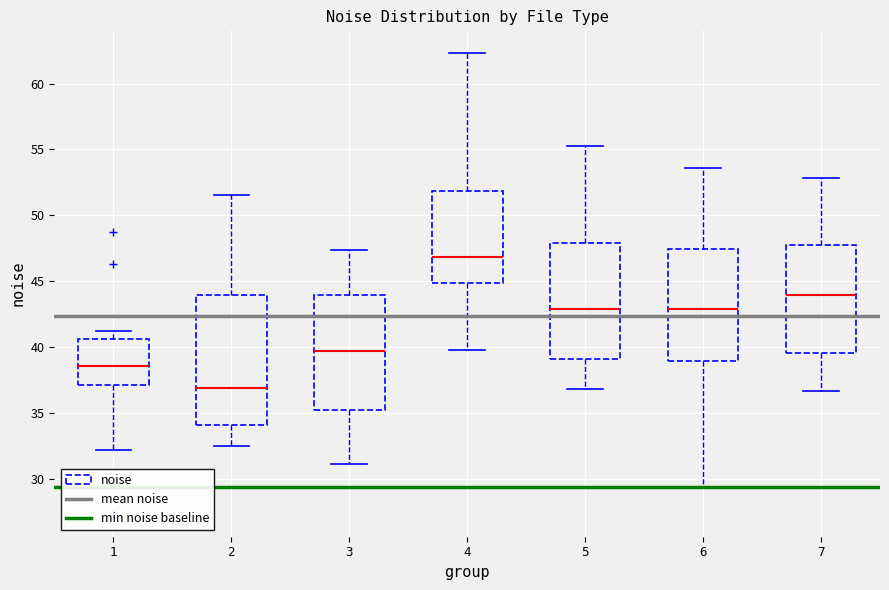

Reading left to right, transcribe this box plot: for each box, give where its median line is, the range the box spans, and where its two whiskers end, as read against the y-axis. The values are not printed on the chart, so give them approximately, as read against the axis.

1: median 38.5, box 37.0 to 40.5, whiskers 32.0 to 41.0
2: median 37.0, box 34.0 to 44.0, whiskers 32.5 to 51.5
3: median 39.5, box 35.0 to 44.0, whiskers 31.0 to 47.5
4: median 47.0, box 45.0 to 52.0, whiskers 40.0 to 62.5
5: median 43.0, box 39.0 to 48.0, whiskers 37.0 to 55.5
6: median 43.0, box 39.0 to 47.5, whiskers 29.5 to 53.5
7: median 44.0, box 39.5 to 48.0, whiskers 36.5 to 53.0